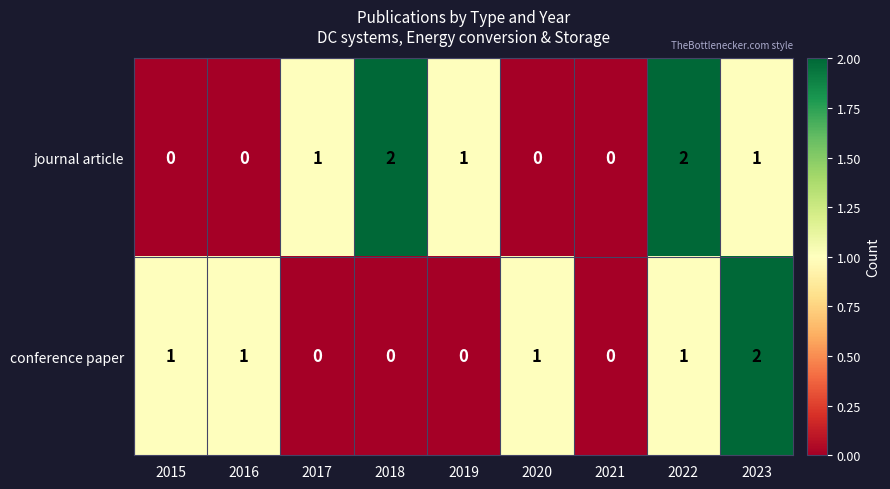

What is the total value across all series at 2022?

3